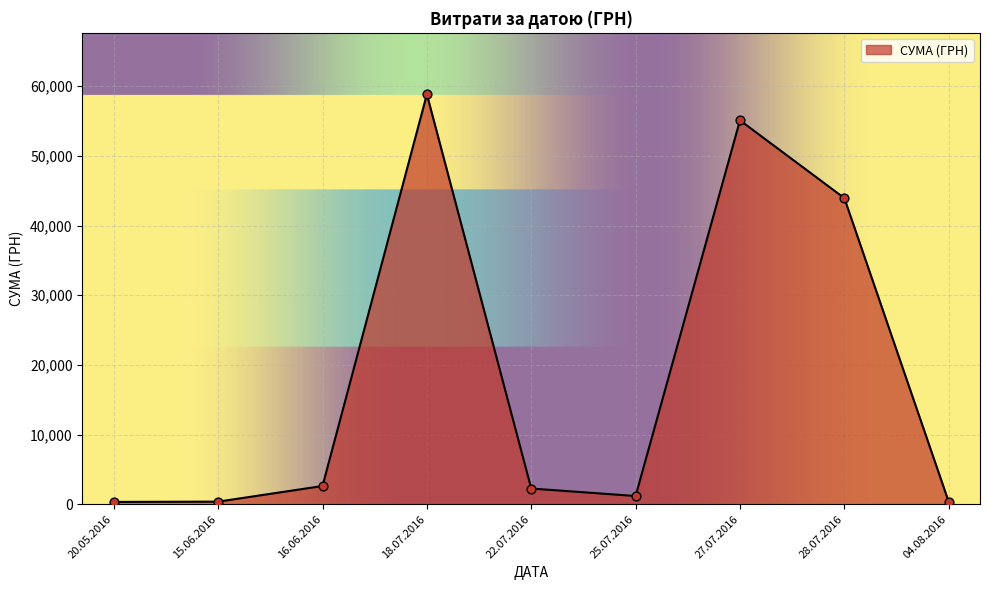

Between 27.07.2016 and 18.07.2016, which is larger?

18.07.2016